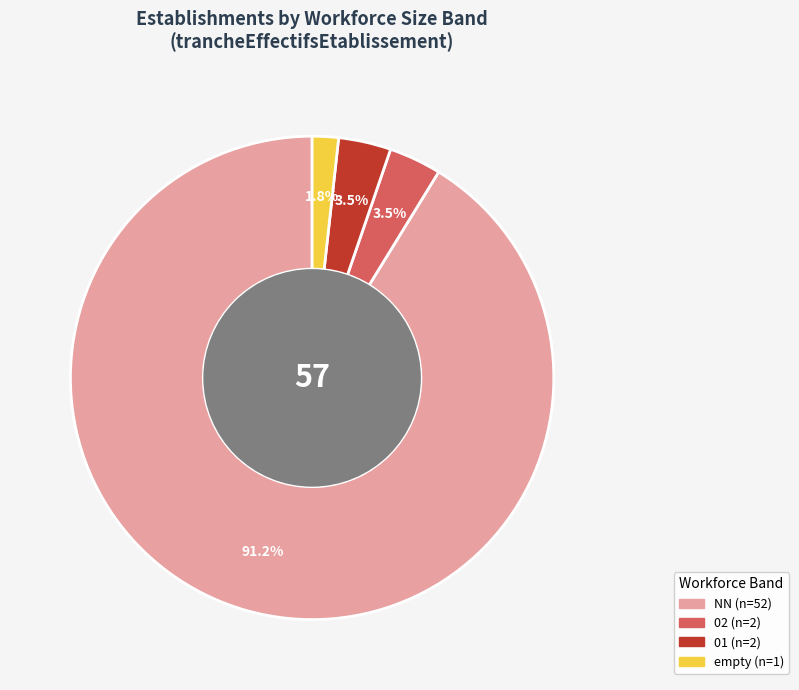

Is there a majority slice in this chart?

Yes